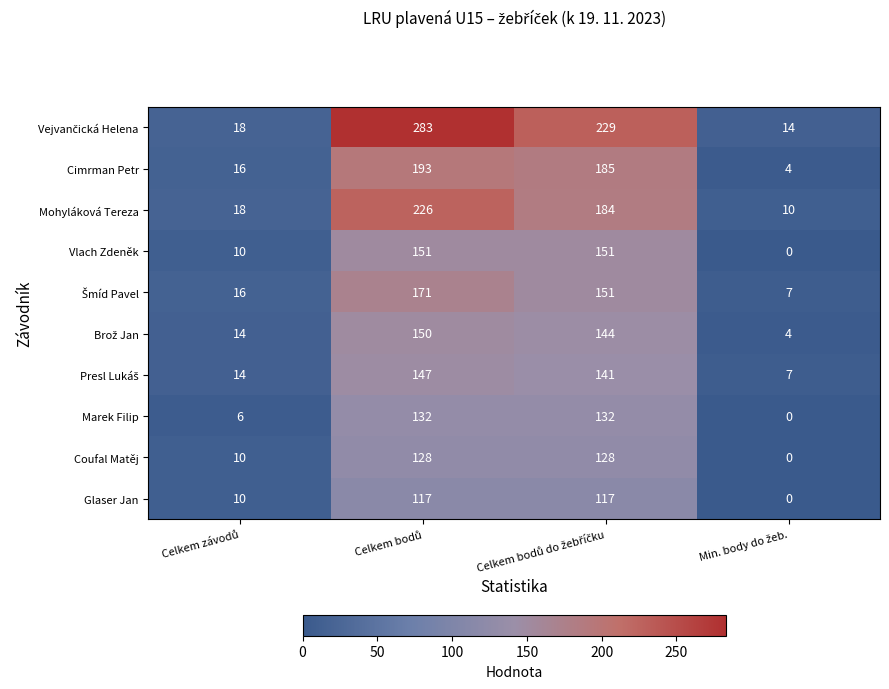

What is the maximum value for Marek Filip?

132